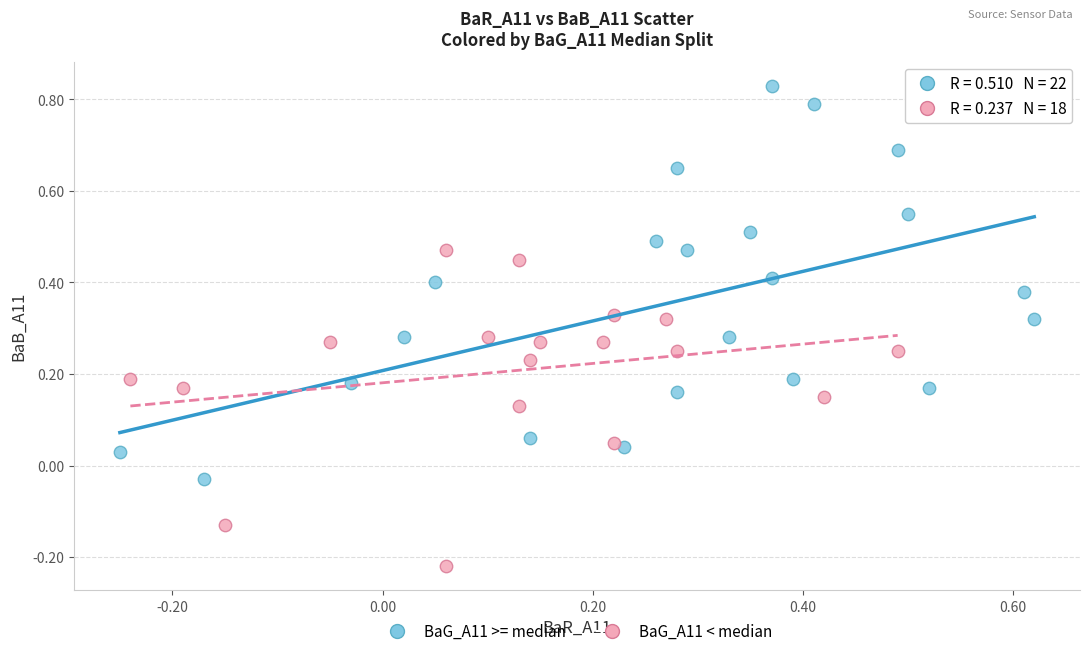

Which series reaches the maximum Y coordinate?

BaG_A11 >= median